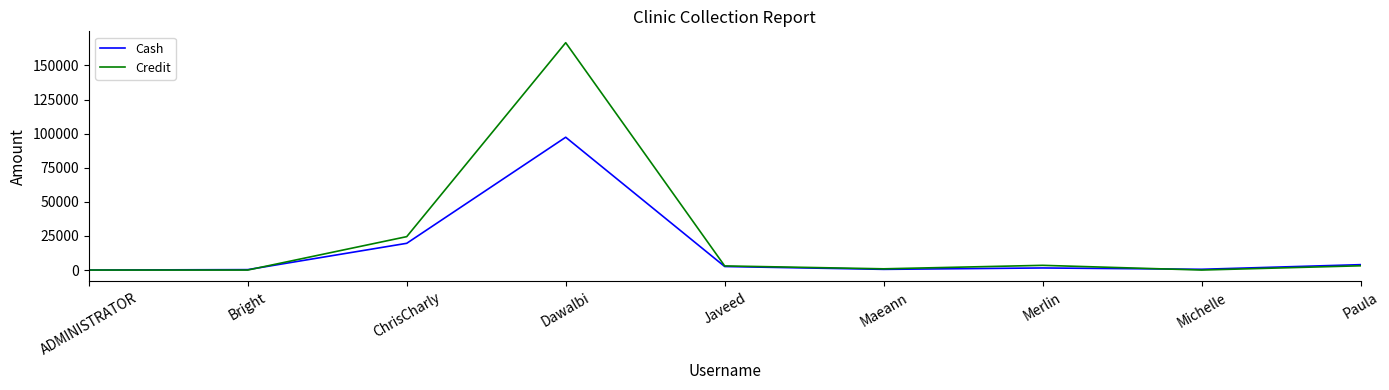

Does the chart have visible grid lines?

No